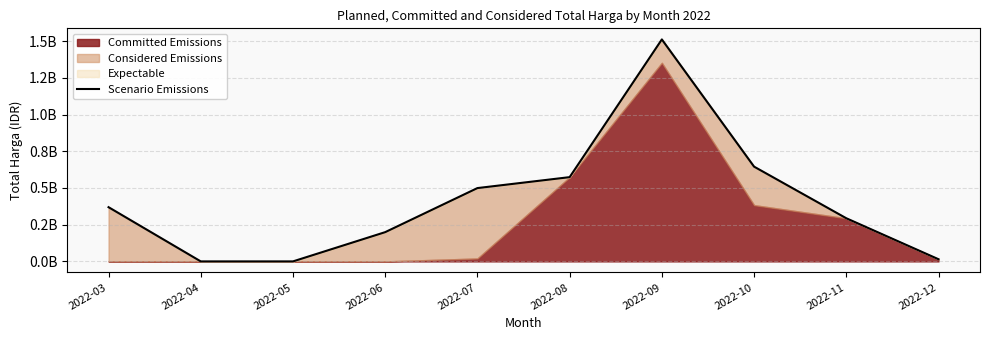

Reading right to left, what are all the values shown in this chart?

2022-12=14750000	2022-11=293763000	2022-10=645193150	2022-09=1511159000	2022-08=573614780	2022-07=499164000	2022-06=199200000	2022-05=0	2022-04=0	2022-03=369108470